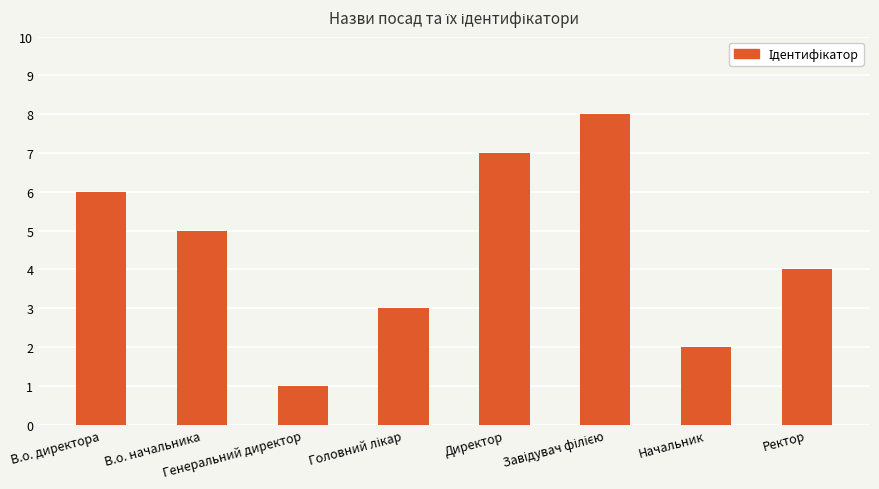

How many values are between 3 and 7?

5